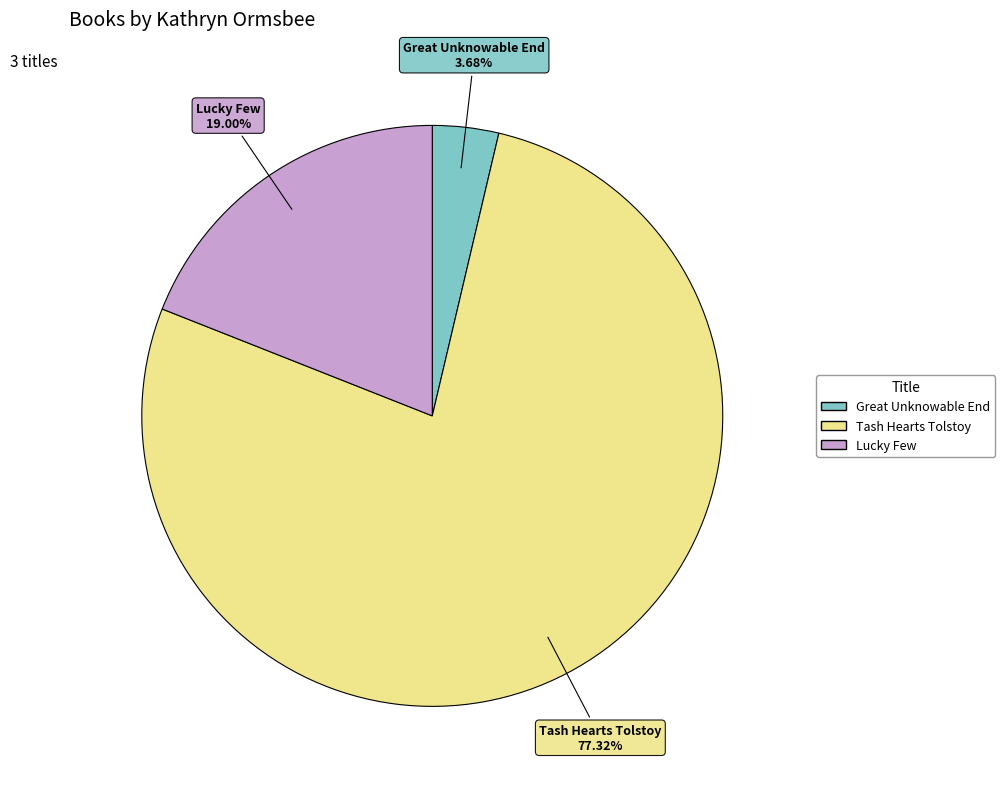

To the nearest percent, what percentage of the pie is Great Unknowable End?

4%